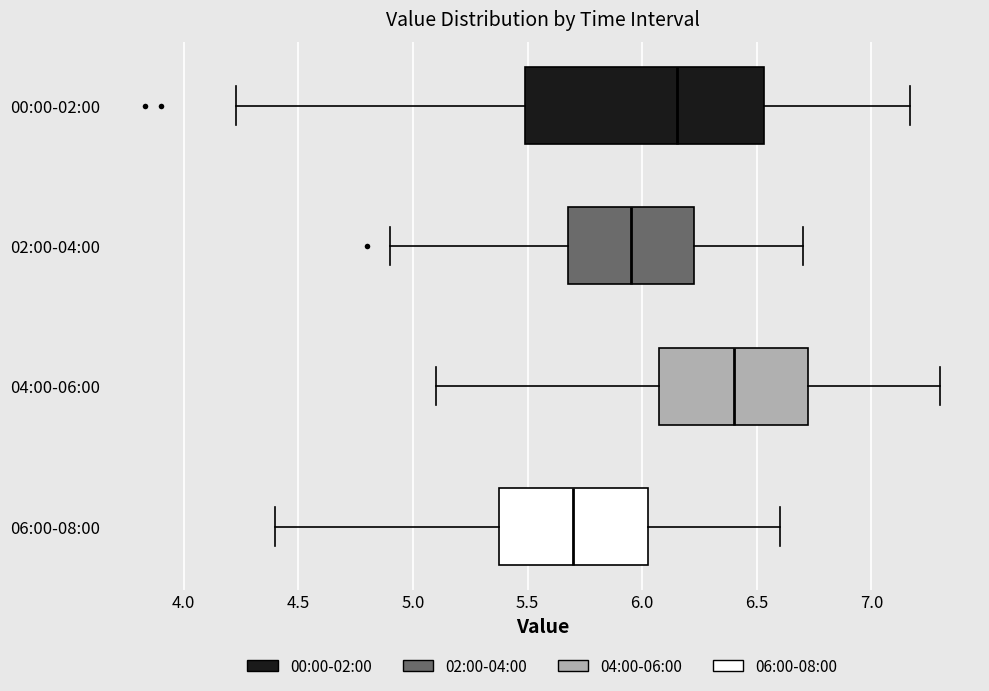

Where is the right edge of the box for 00:00-02:00 on the x-axis? The values are not printed on the chart, so give them approximately, as read against the axis.

6.55